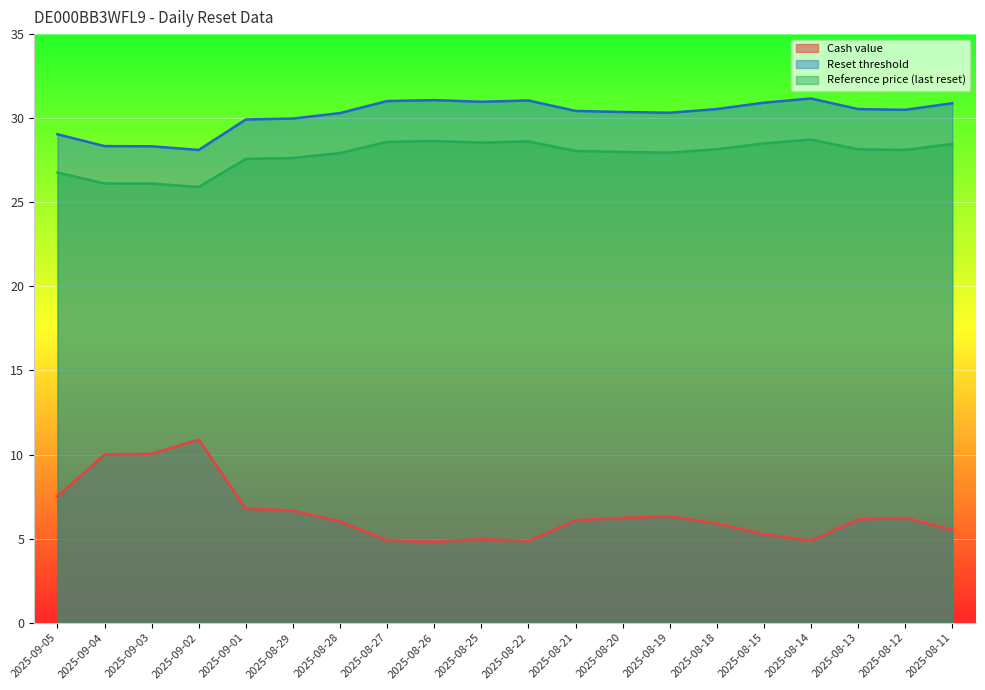

What are all the series names shown in the legend?

Cash value, Reset threshold, Reference price (last reset)